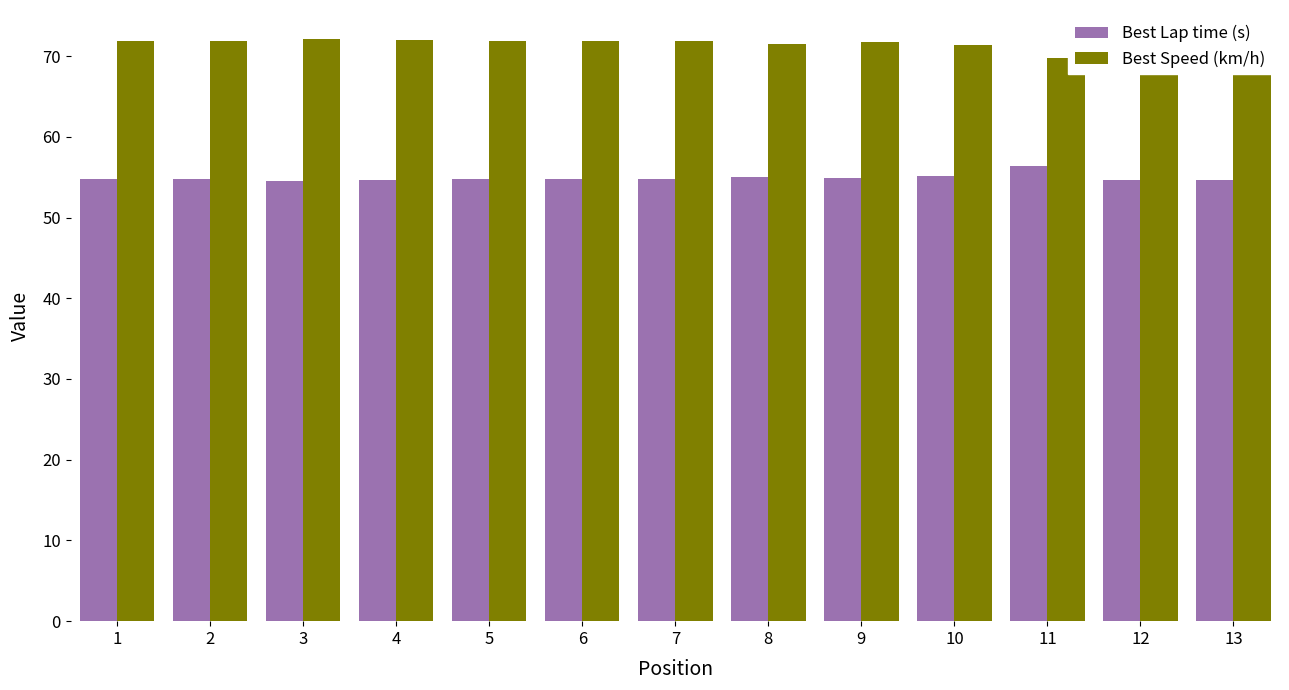

At which label does Best Speed (km/h) reach its minimum?

11